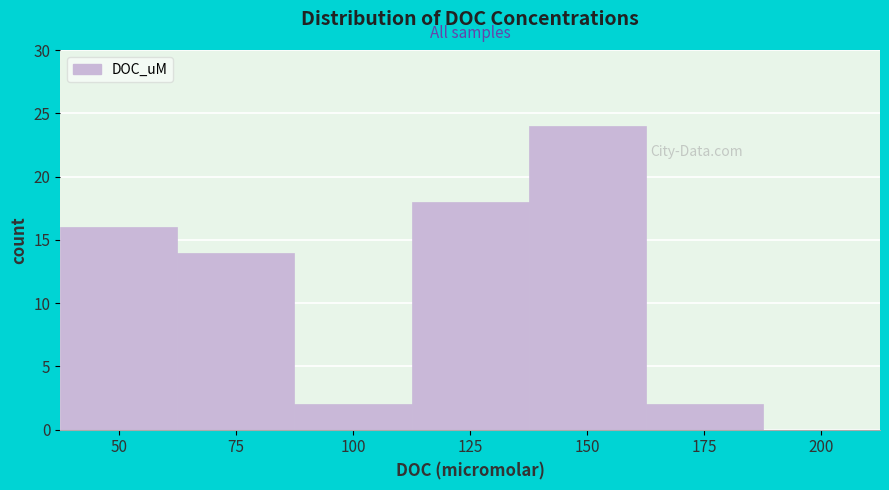

Reading left to right, transcribe all the data shown in this chart.

50=16	75=14	100=2	125=18	150=24	175=2	200=0